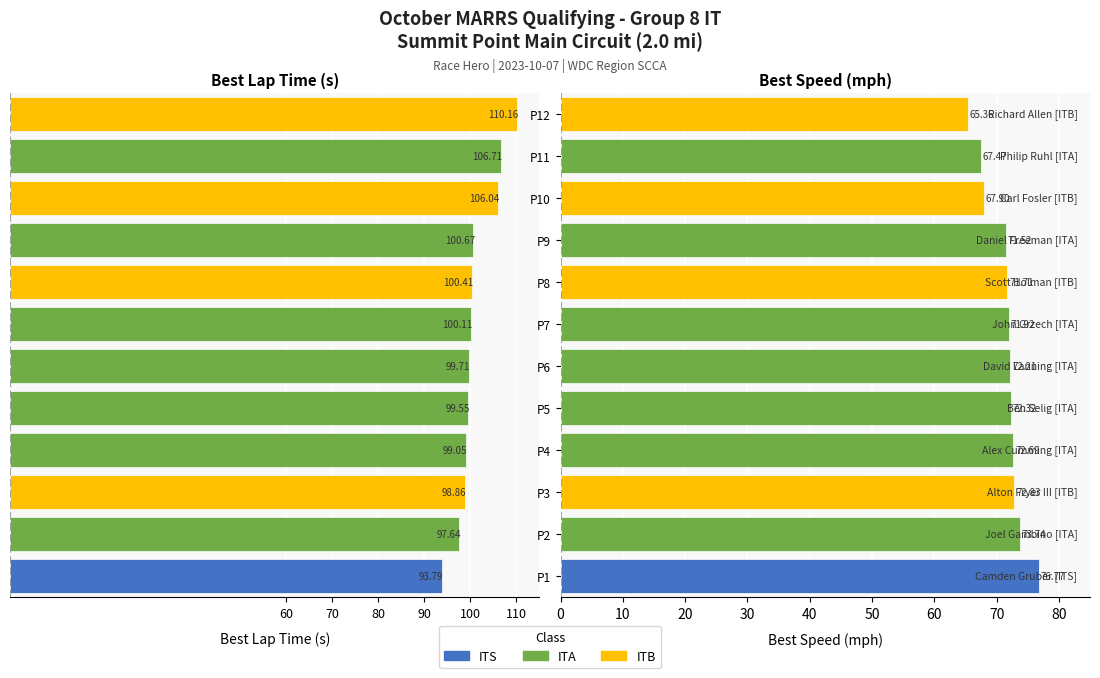

Is the value of Best Lap Time at P1 greater than the value of Best Speed at P9?

No